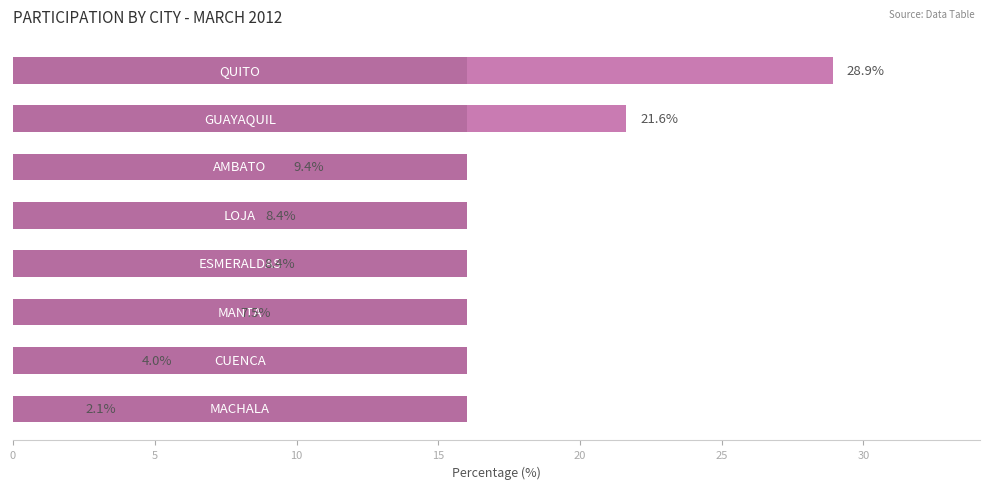

Are the bars horizontal?

Yes